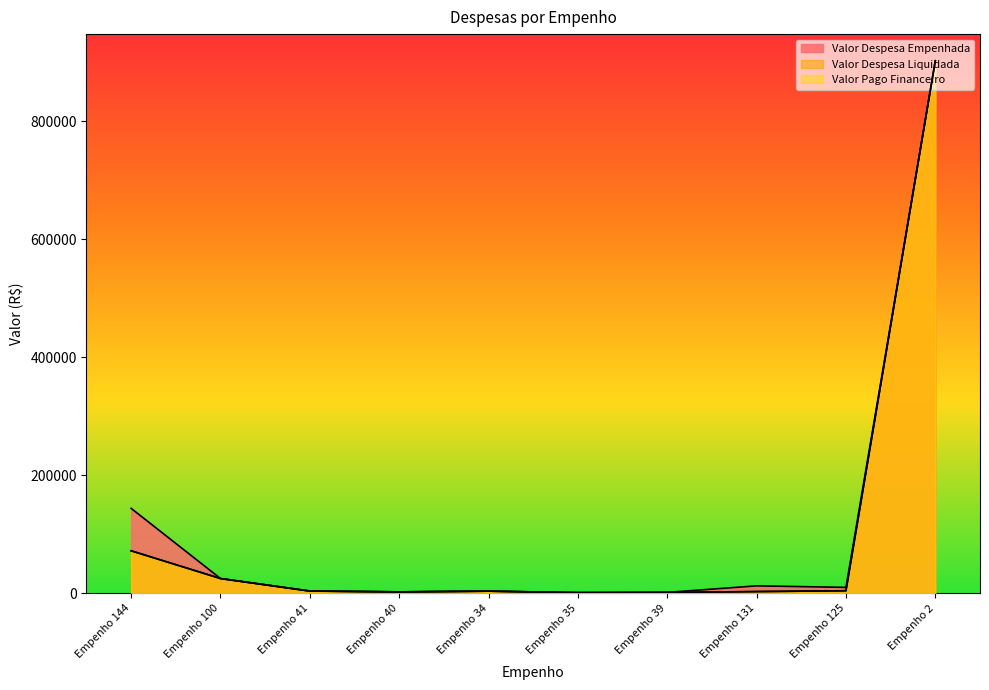

What is the minimum value for Valor Despesa Liquidada?

1000.8